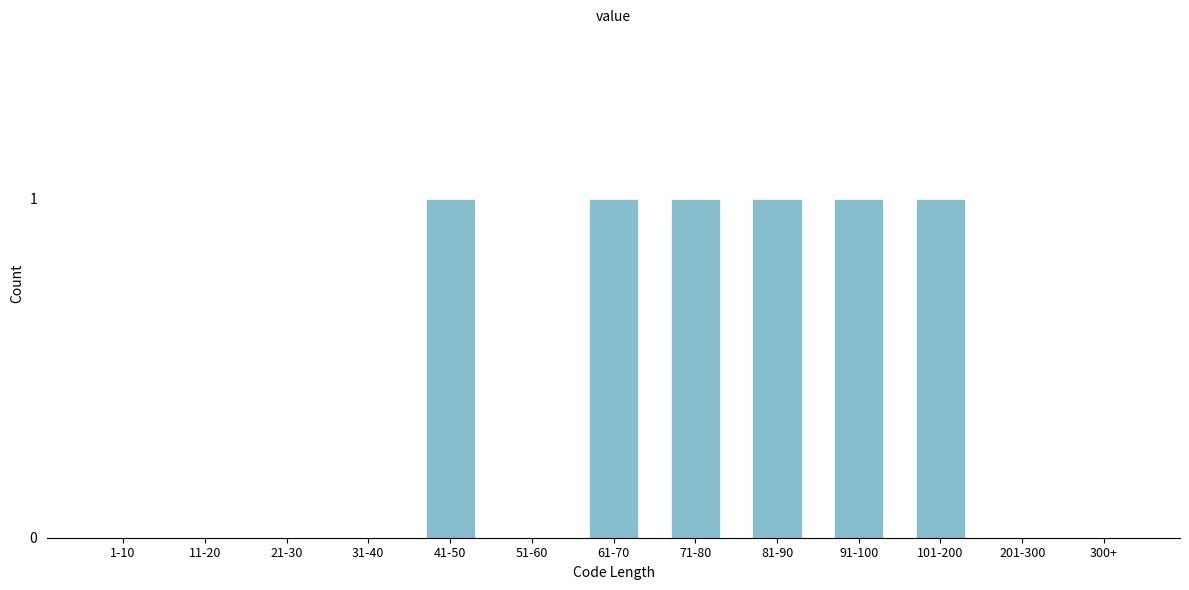

Reading left to right, what are all the values shown in this chart?

1-10=0	11-20=0	21-30=0	31-40=0	41-50=1	51-60=0	61-70=1	71-80=1	81-90=1	91-100=1	101-200=1	201-300=0	300+=0